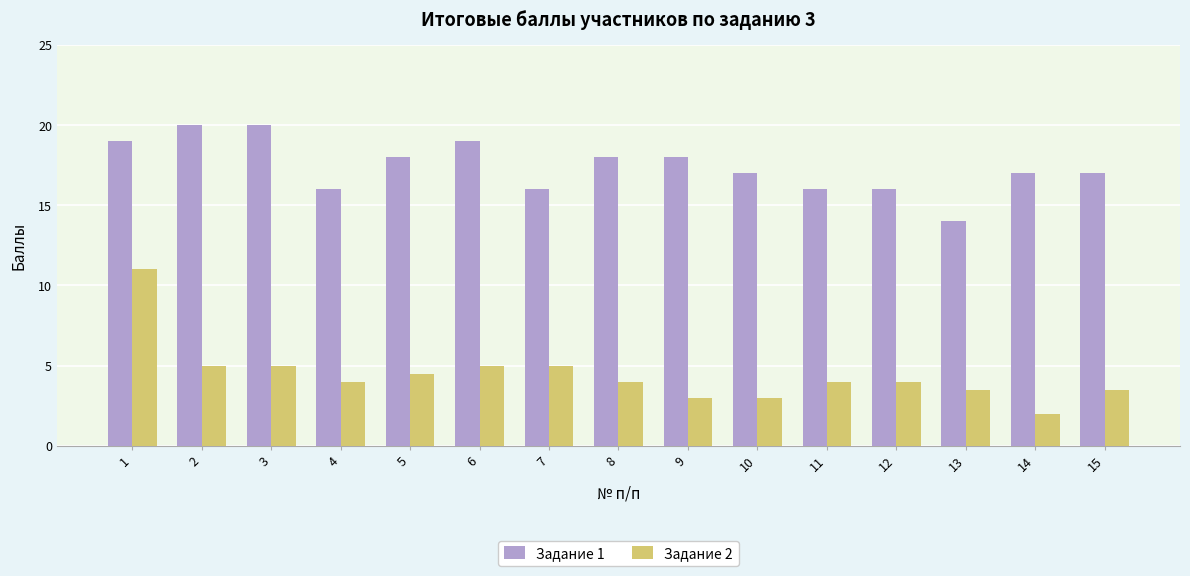

At which category is the sum across all series the highest?

1